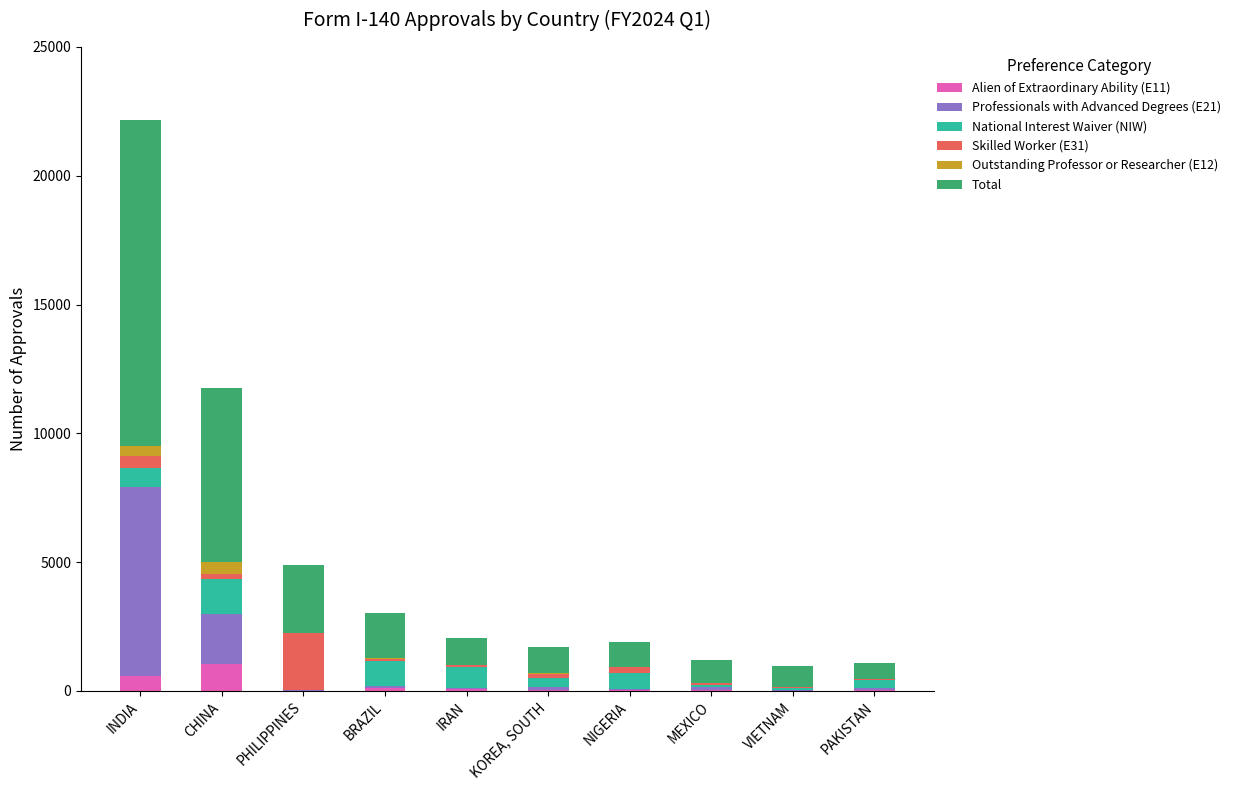

At which category is the sum across all series the highest?

INDIA